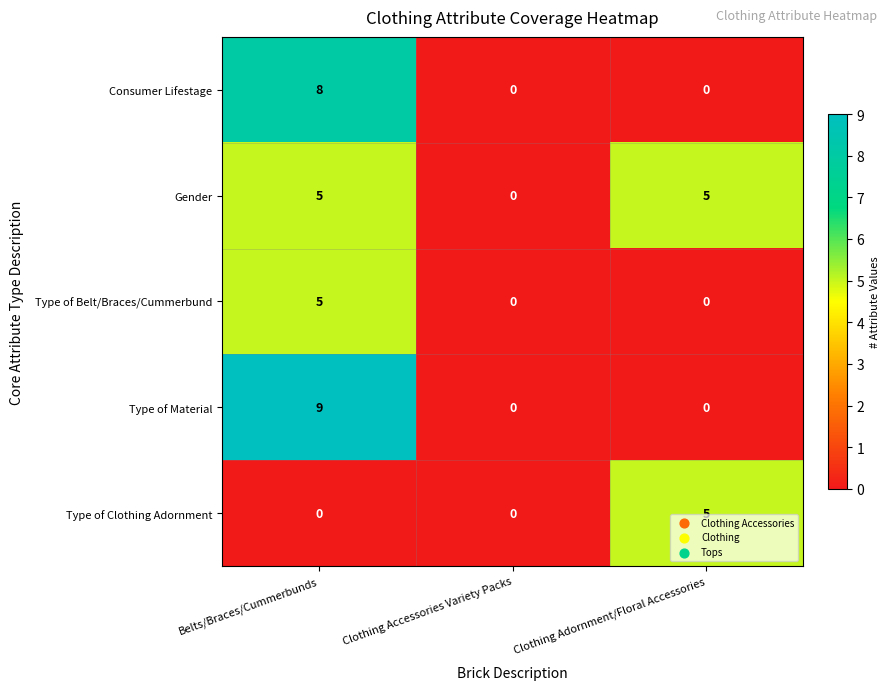

What is the difference between the maximum and minimum values in the Consumer Lifestage series?

8